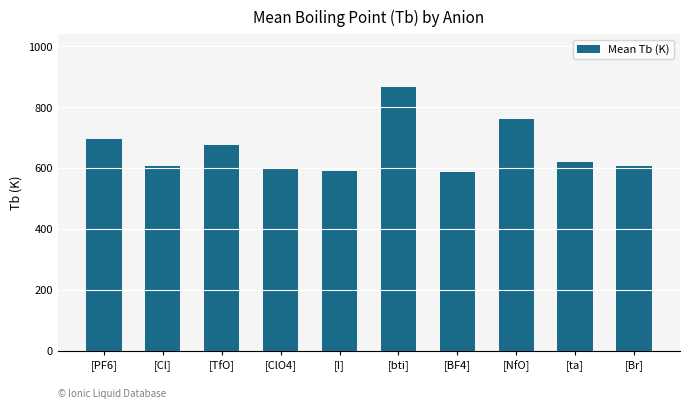

At which label is the value closest to 727?

[PF6]